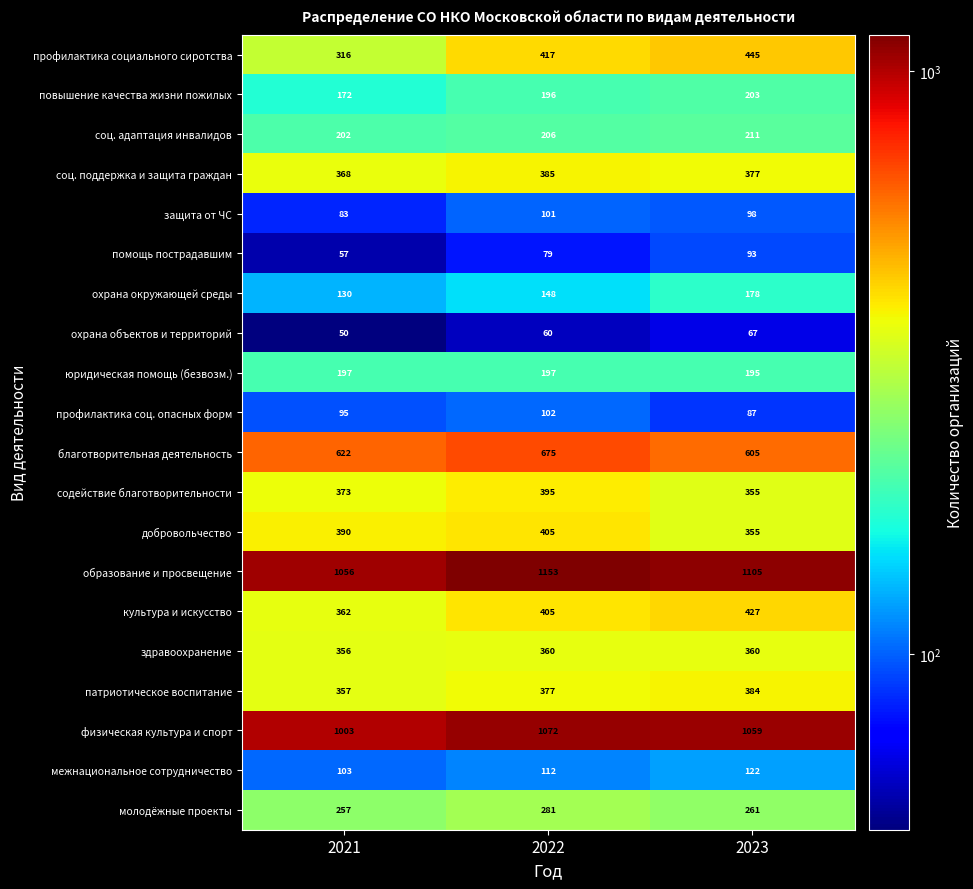

What is the lowest value of the защита от ЧС series?

83